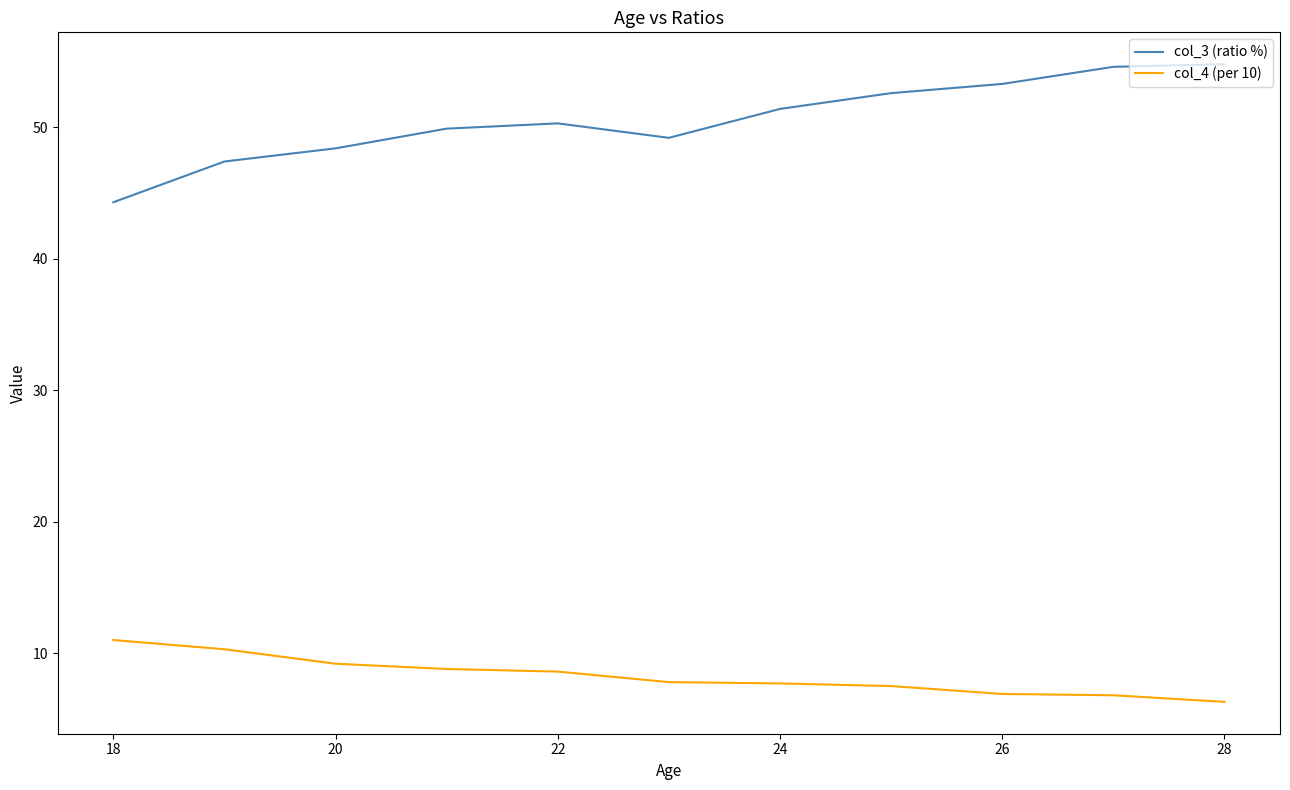

What is the difference between the maximum and minimum values in the col_3 (ratio %) series?

10.5